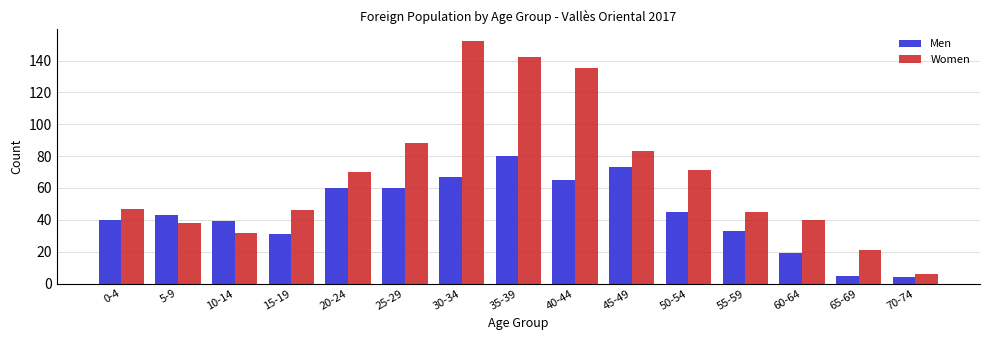

Which series changed the most between 40-44 and 55-59?

Women